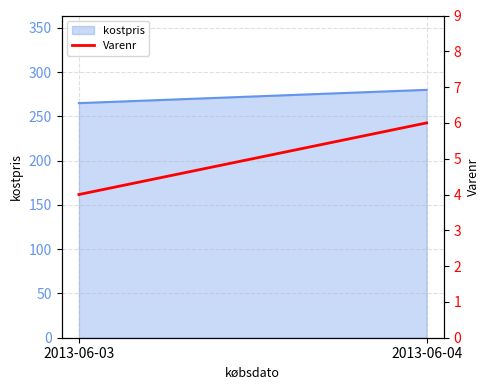

What is the minimum value shown in the chart?

4